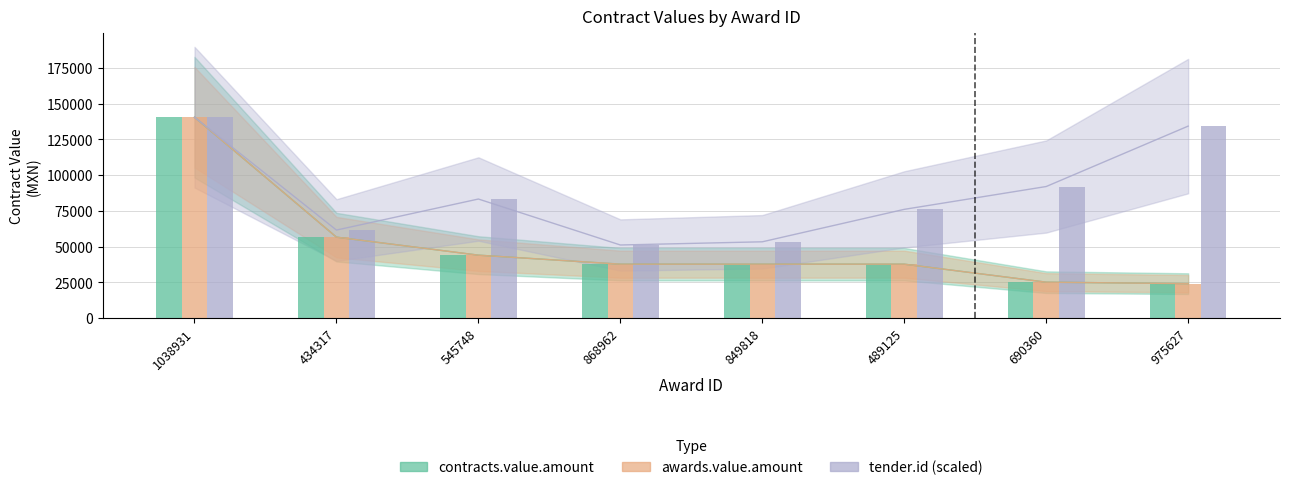

What is the minimum value shown in the chart?

24137.9